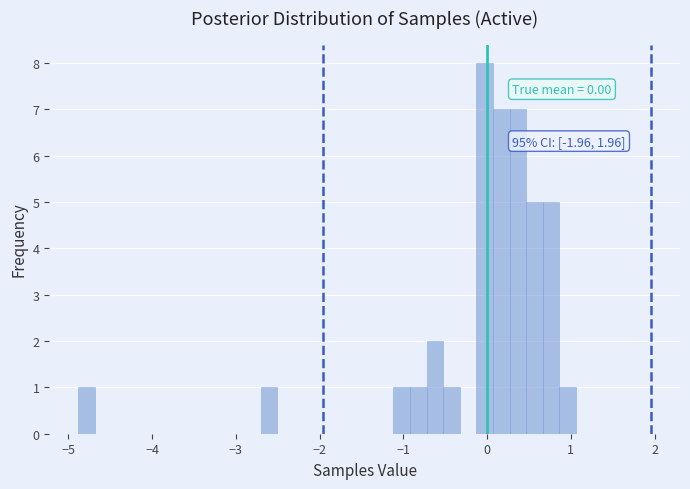

Read against the x-axis, roughly where is the centre of the tallest bar?

0.0